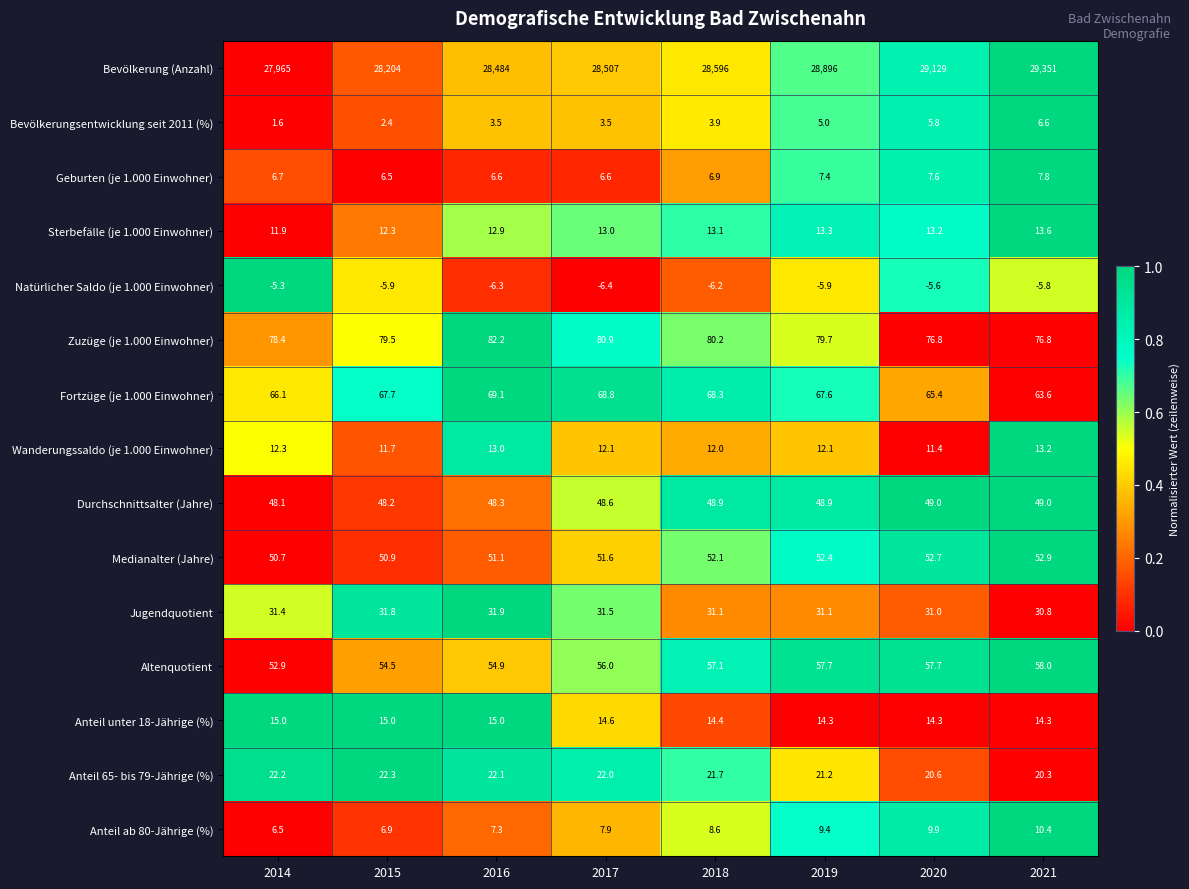

The value of Bevölkerung (Anzahl) at 2018 is 50733.8. True or false?

False